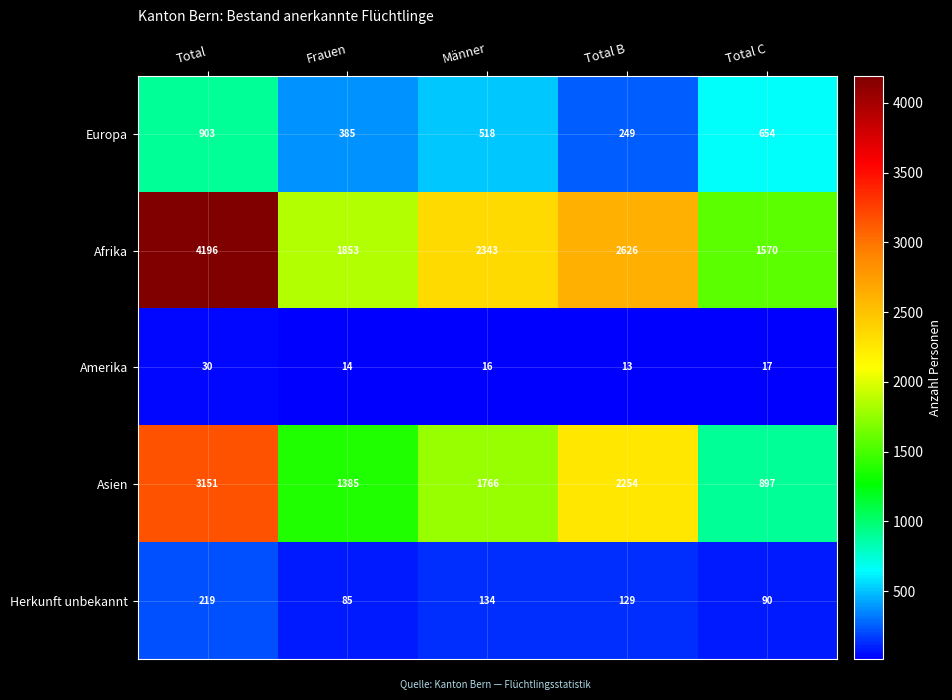

Reading left to right, what are all the values shown in this chart?

Europa: 903	385	518	249	654
Afrika: 4196	1853	2343	2626	1570
Amerika: 30	14	16	13	17
Asien: 3151	1385	1766	2254	897
Herkunft unbekannt: 219	85	134	129	90